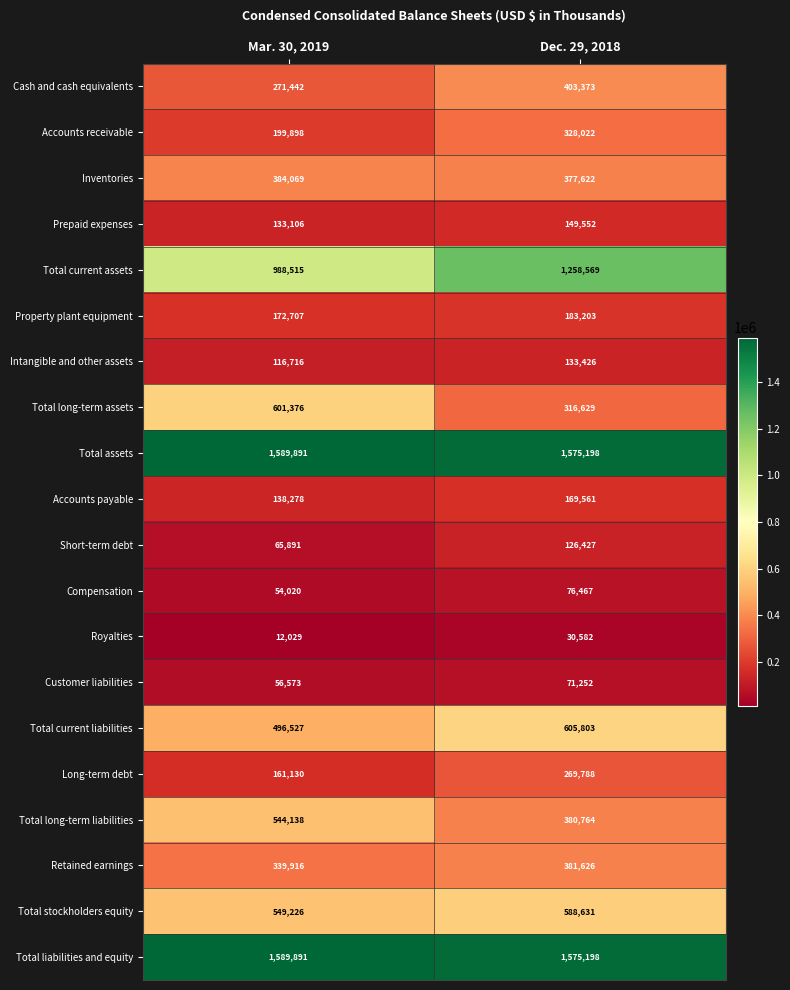

Is the value of Total long-term liabilities at Mar. 30, 2019 greater than the value of Accounts payable at Mar. 30, 2019?

Yes